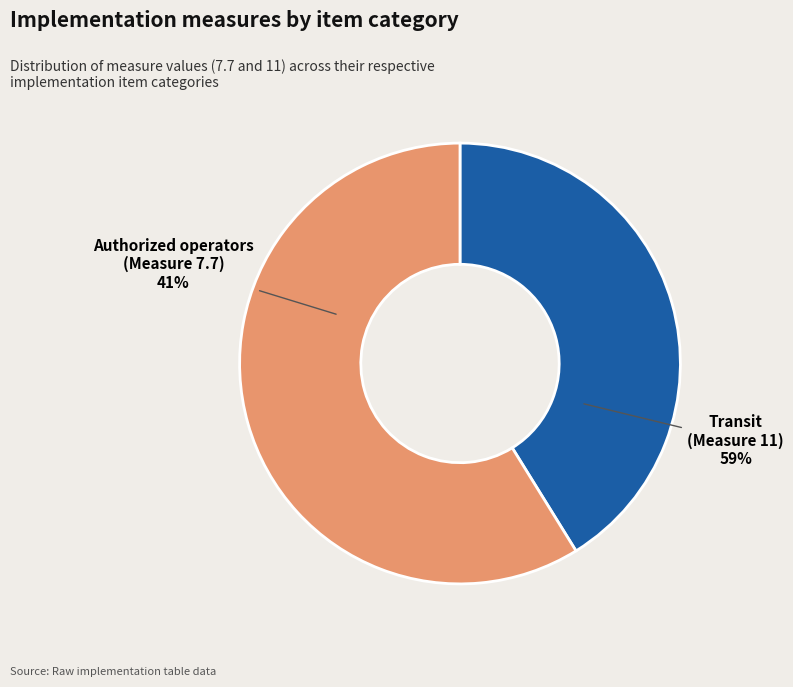

True or false: 7.7.1, 7.7.2 (a) (i), 7.7.2 (a) (ii) accounts for 51% of the total.

False